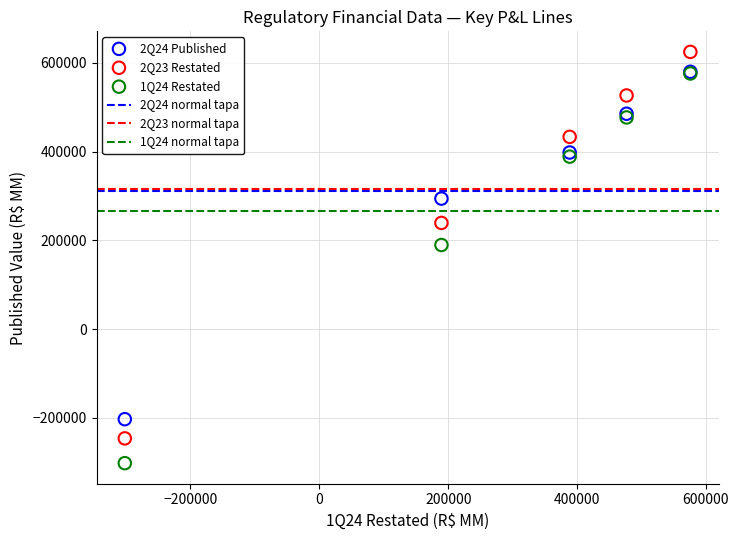

Across all series, what Y value is closest to 161278?

189517